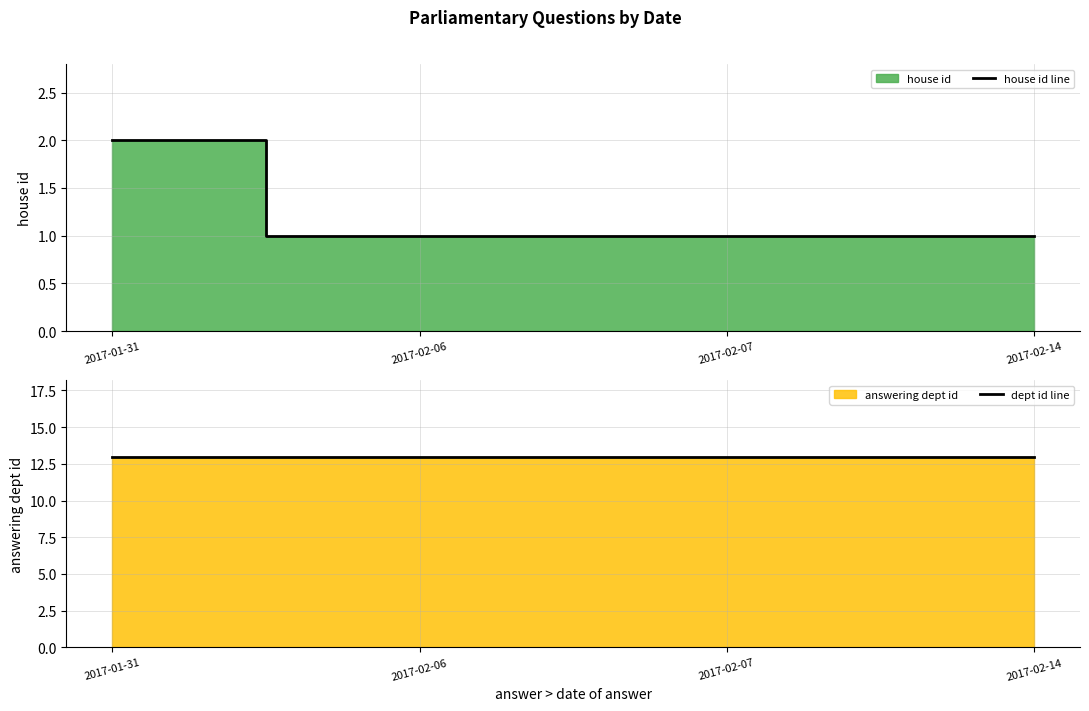

What position from the right is 2017-02-06?

3